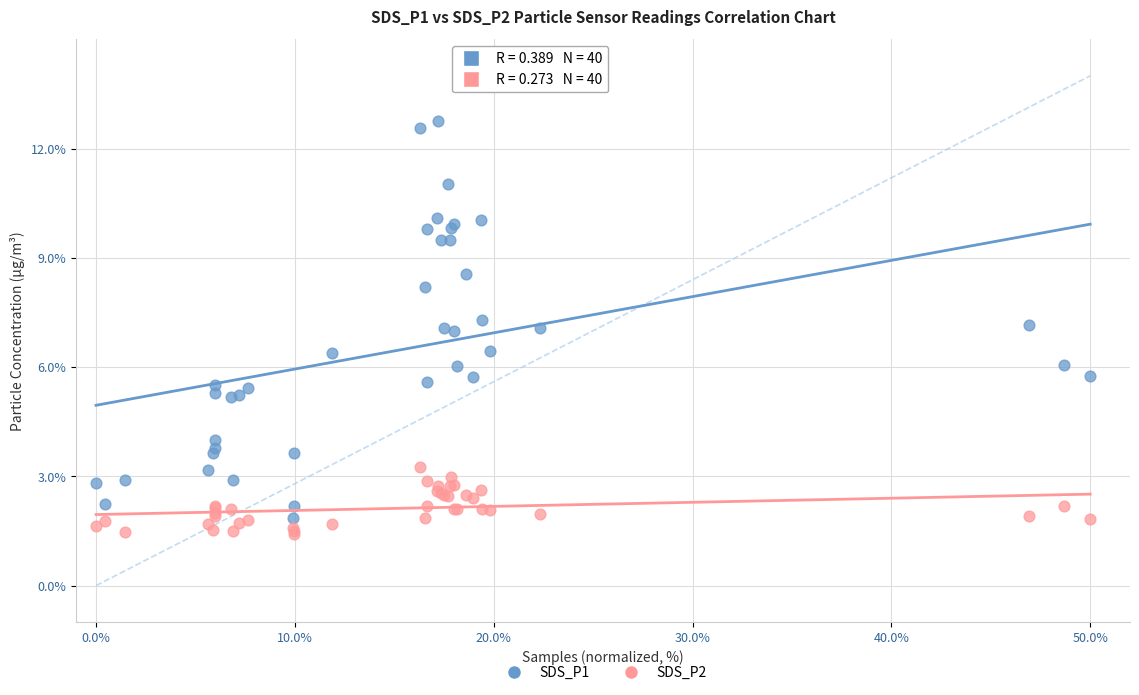

Which series reaches the maximum Y coordinate?

SDS_P1